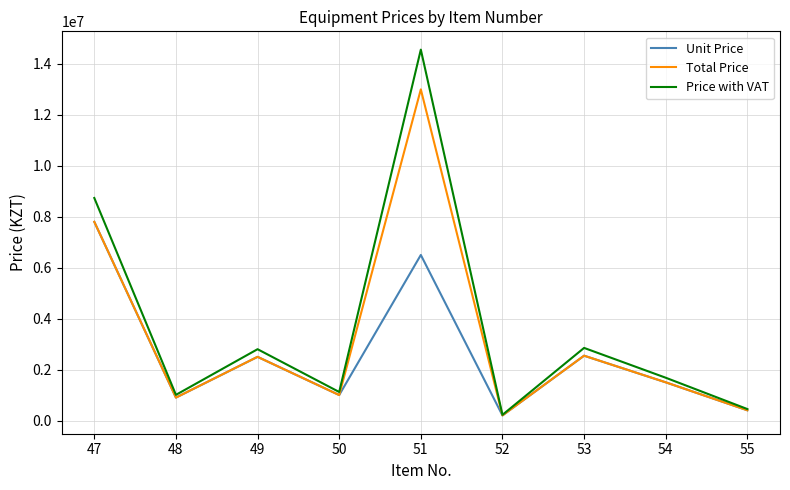

Is this an area chart (filled region under the line)?

No